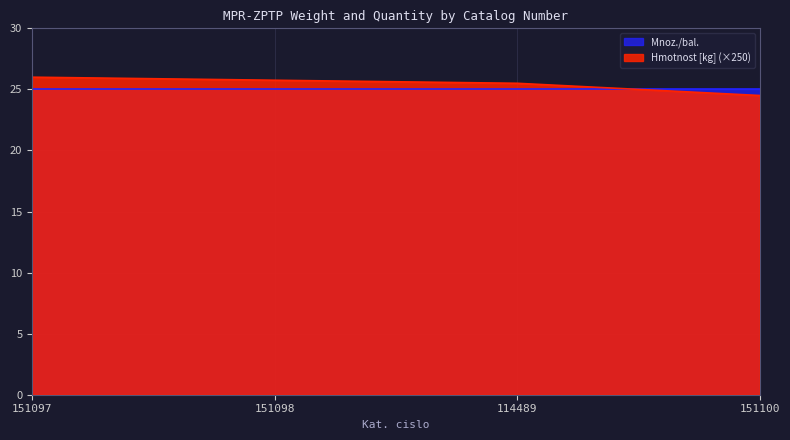

The value of Hmotnost [kg] (×250) at 151098 is 25.8. True or false?

True